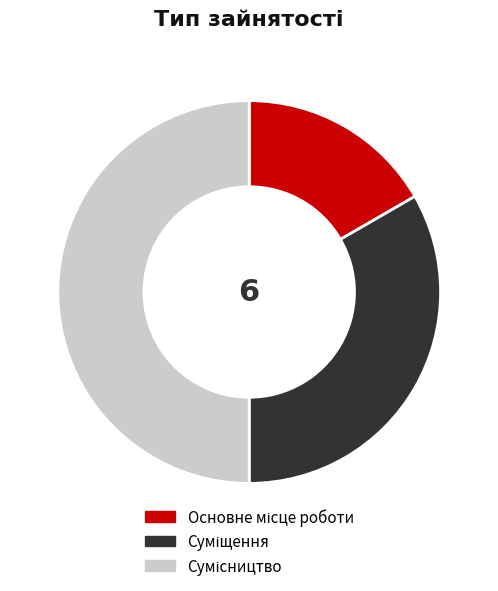

How many segments does this pie chart have?

3